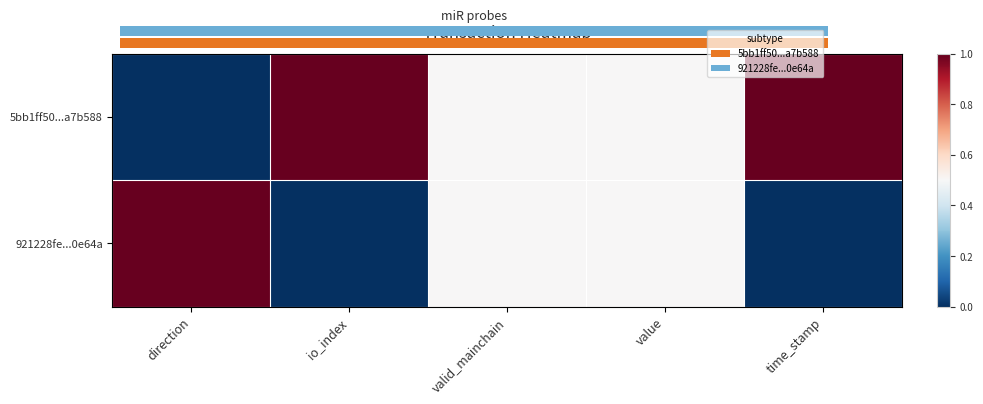

True or false: 921228fe...0e64a has a value of 0.0 at io_index.

True